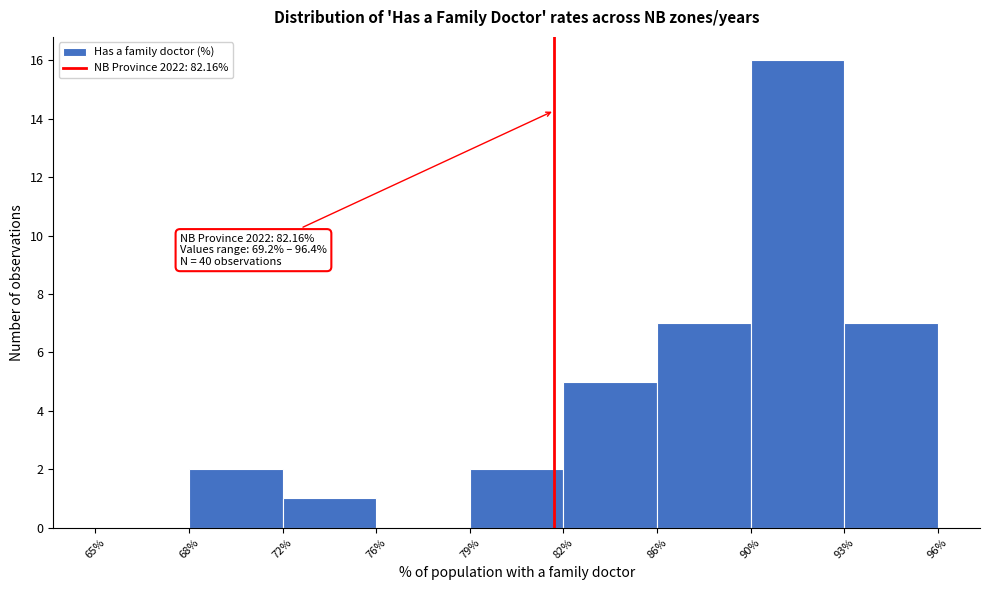

Reading right to left, what are all the values shown in this chart?

93%=7	90%=16	86%=7	82%=5	79%=2	76%=0	72%=1	68%=2	65%=0